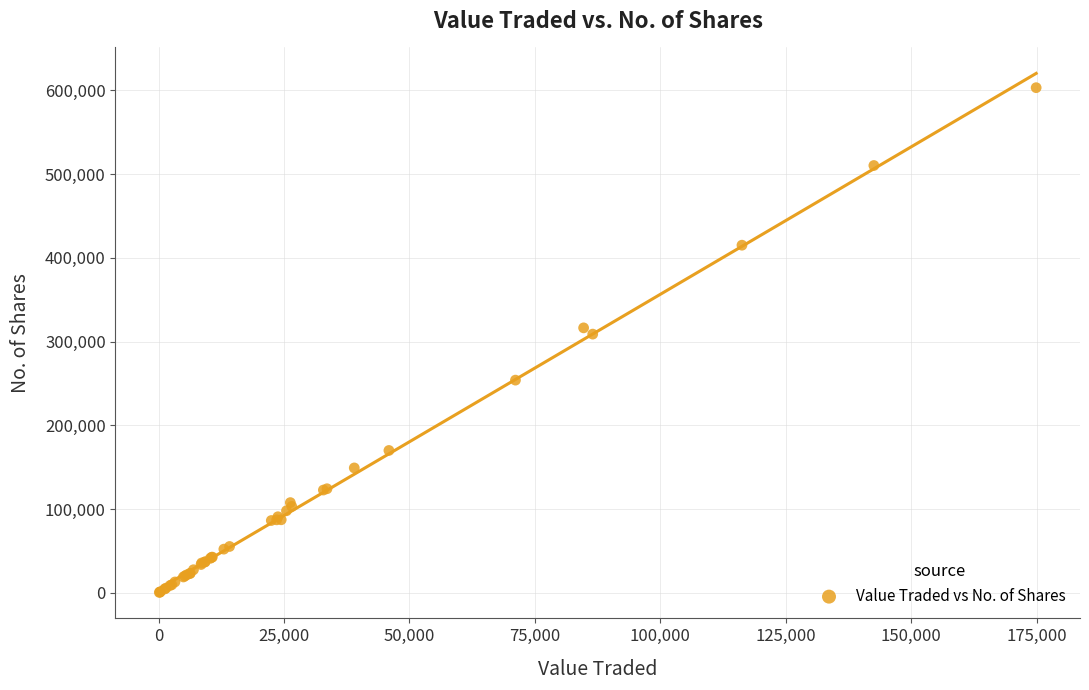

What Y value in the scatter plot is closest to 301840?

308933